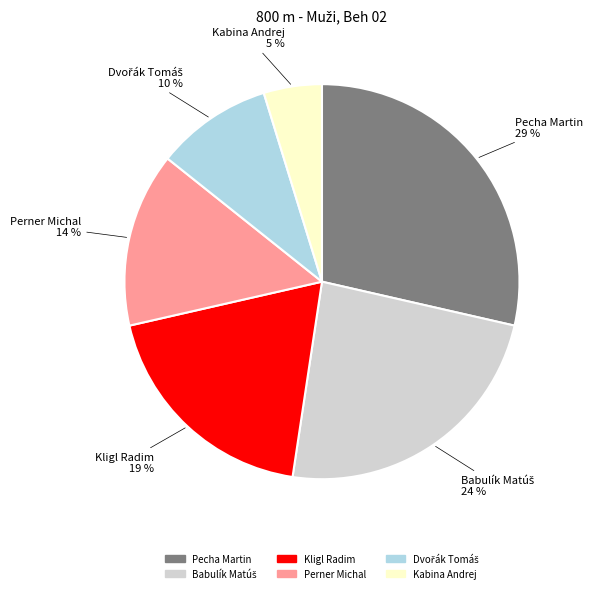

Is it true that Pecha Martin is 1% of the pie?

False